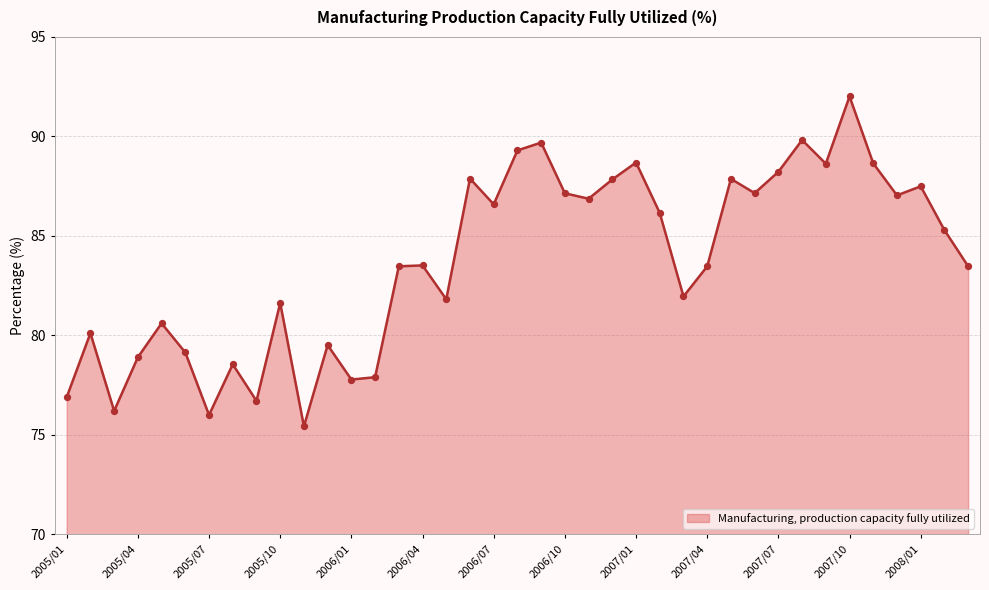

What is the smallest value displayed?

75.4